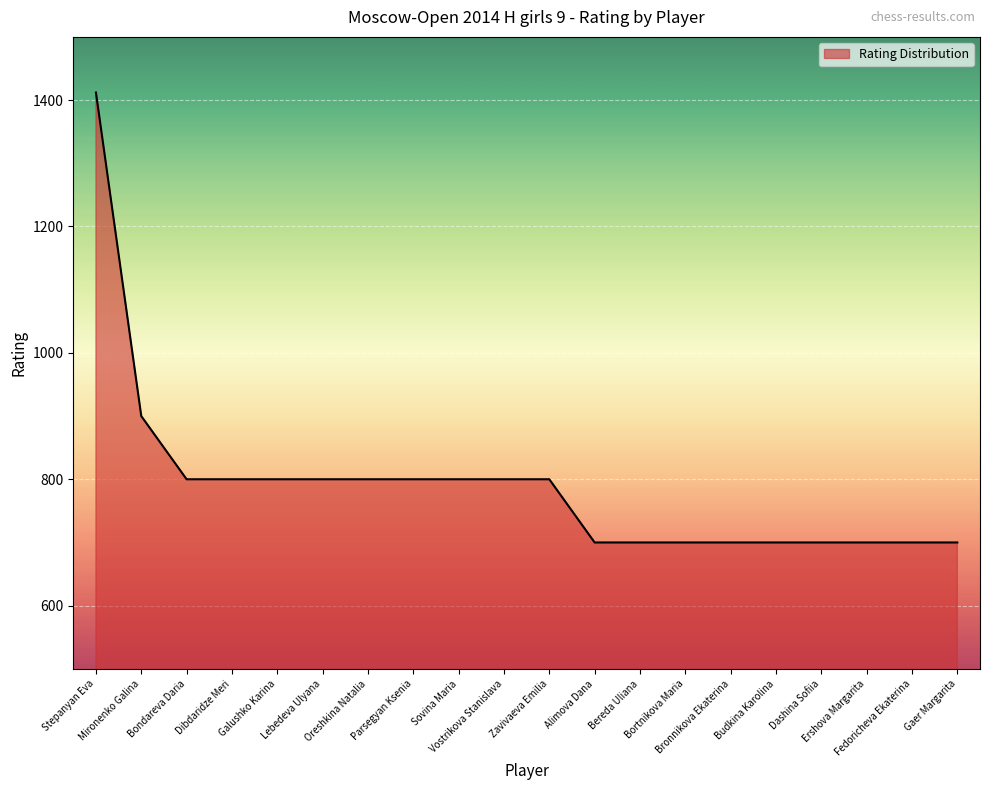

What is the greatest value displayed?

1412